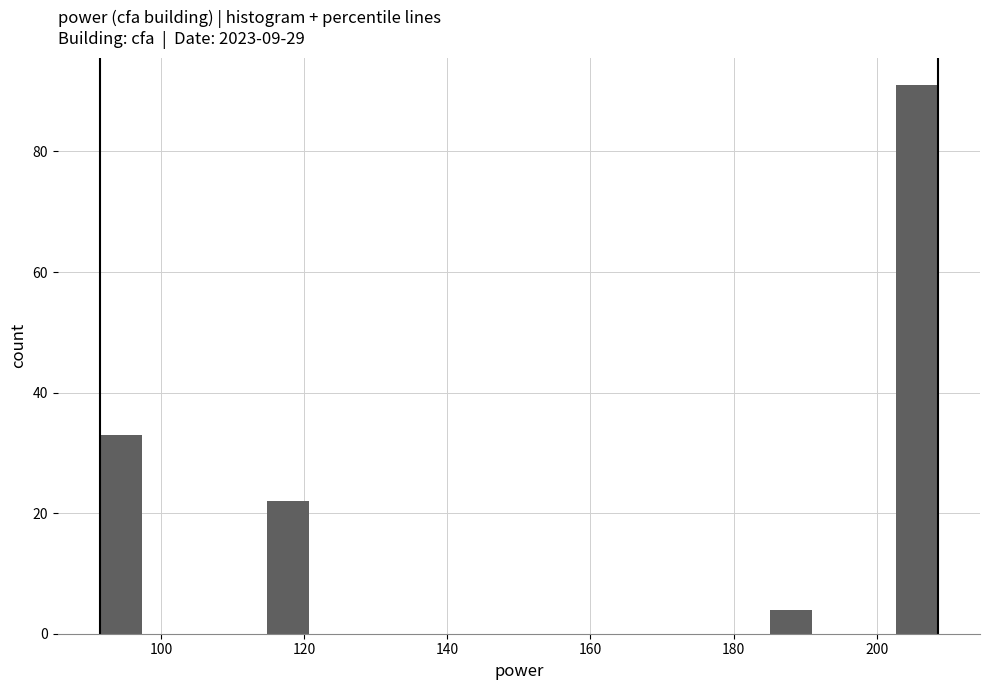

Around what value on the x-axis is the tallest bar? Give the approximate position of its centre, as read against the axis.

206